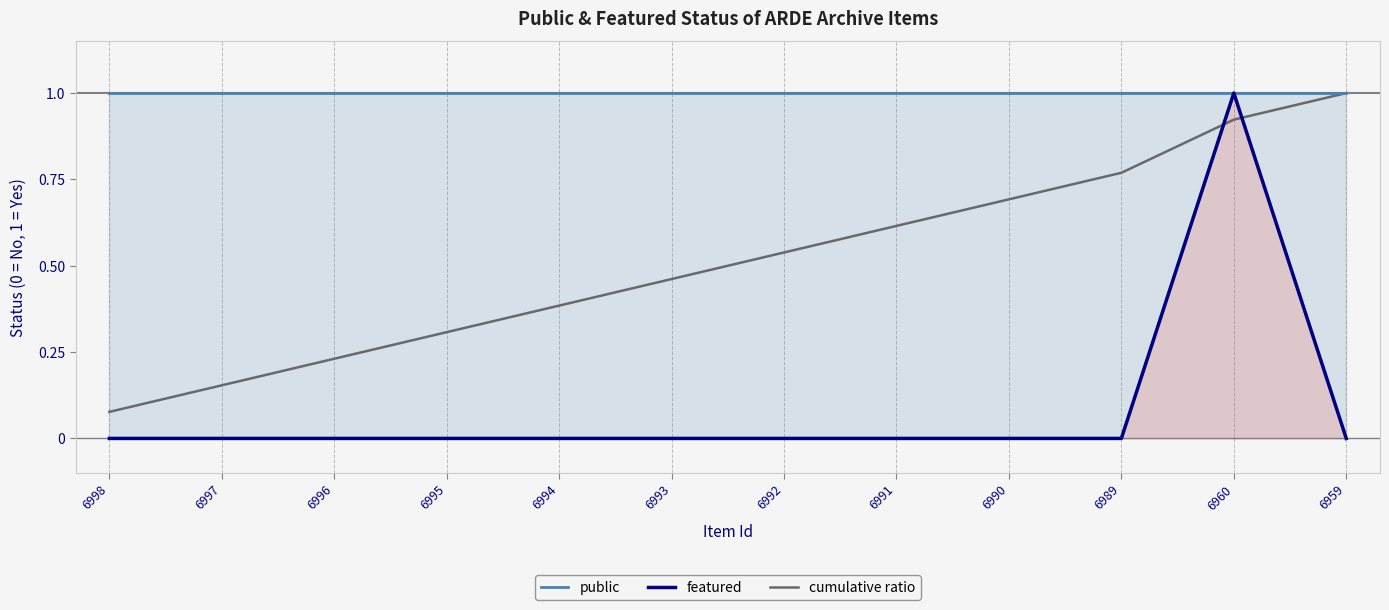

What is the spread (max minus min) of values at 6992?

1.0